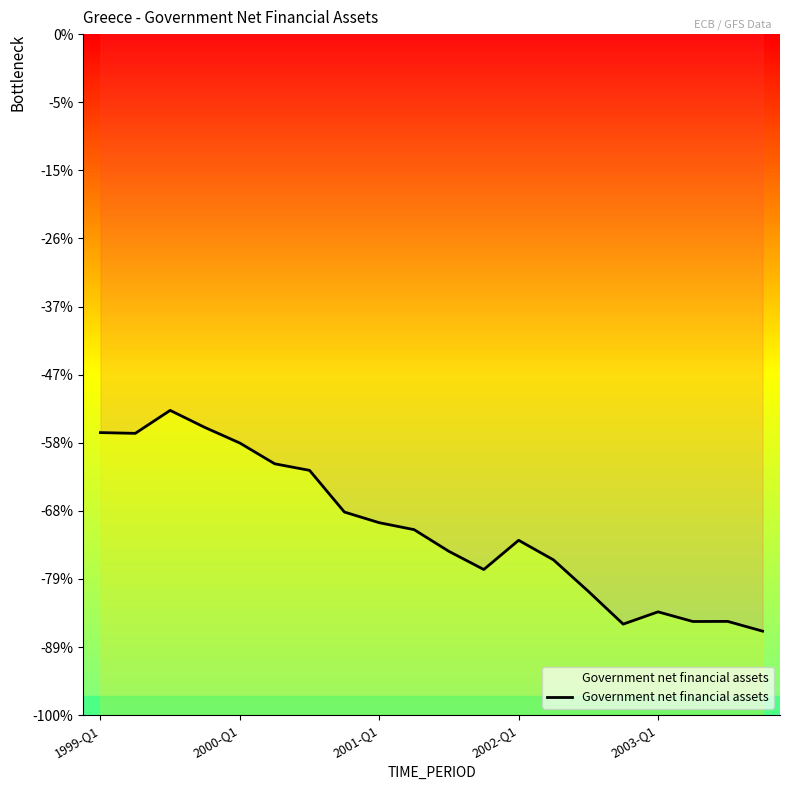

Is it true that the value at 2001-Q1 is -142881.9?

False